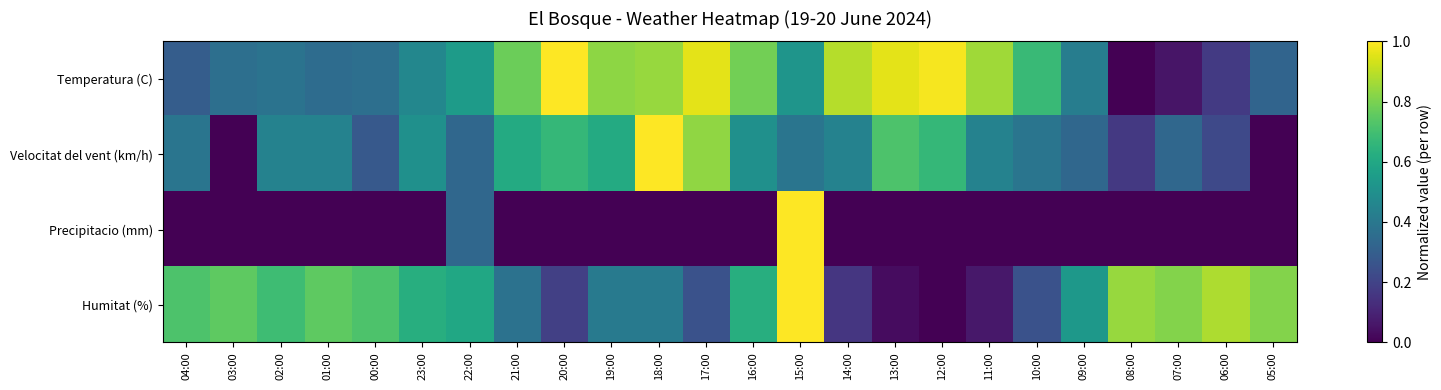

What is the total value across all series at 11:00?

1.4